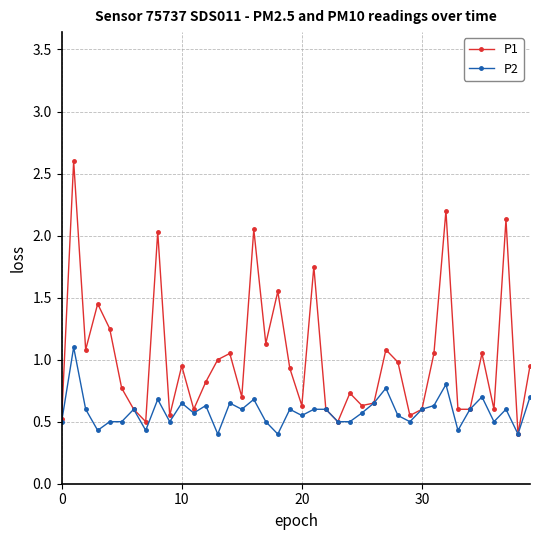

How many P2 values are between 0 and 1?

39